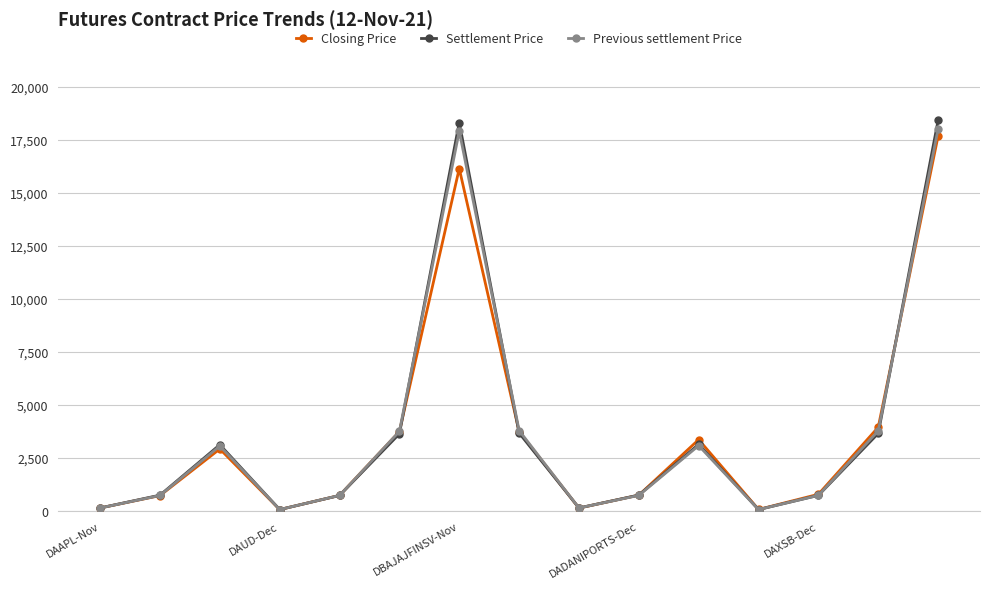

In Closing Price, how many points are higher than both neighbors (excluding endpoints)?

3